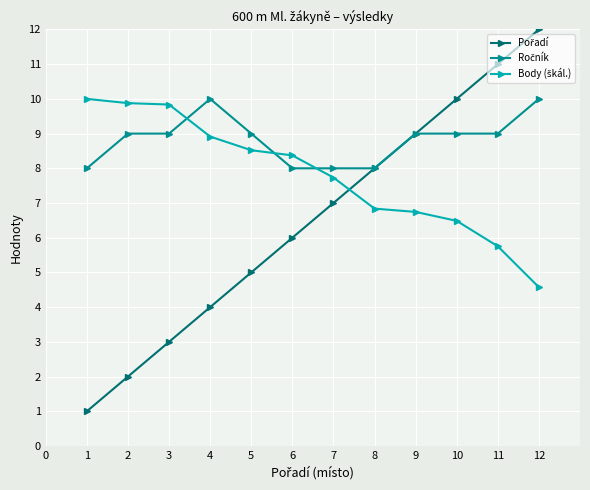

What is the spread (max minus min) of values at 6?

2.4